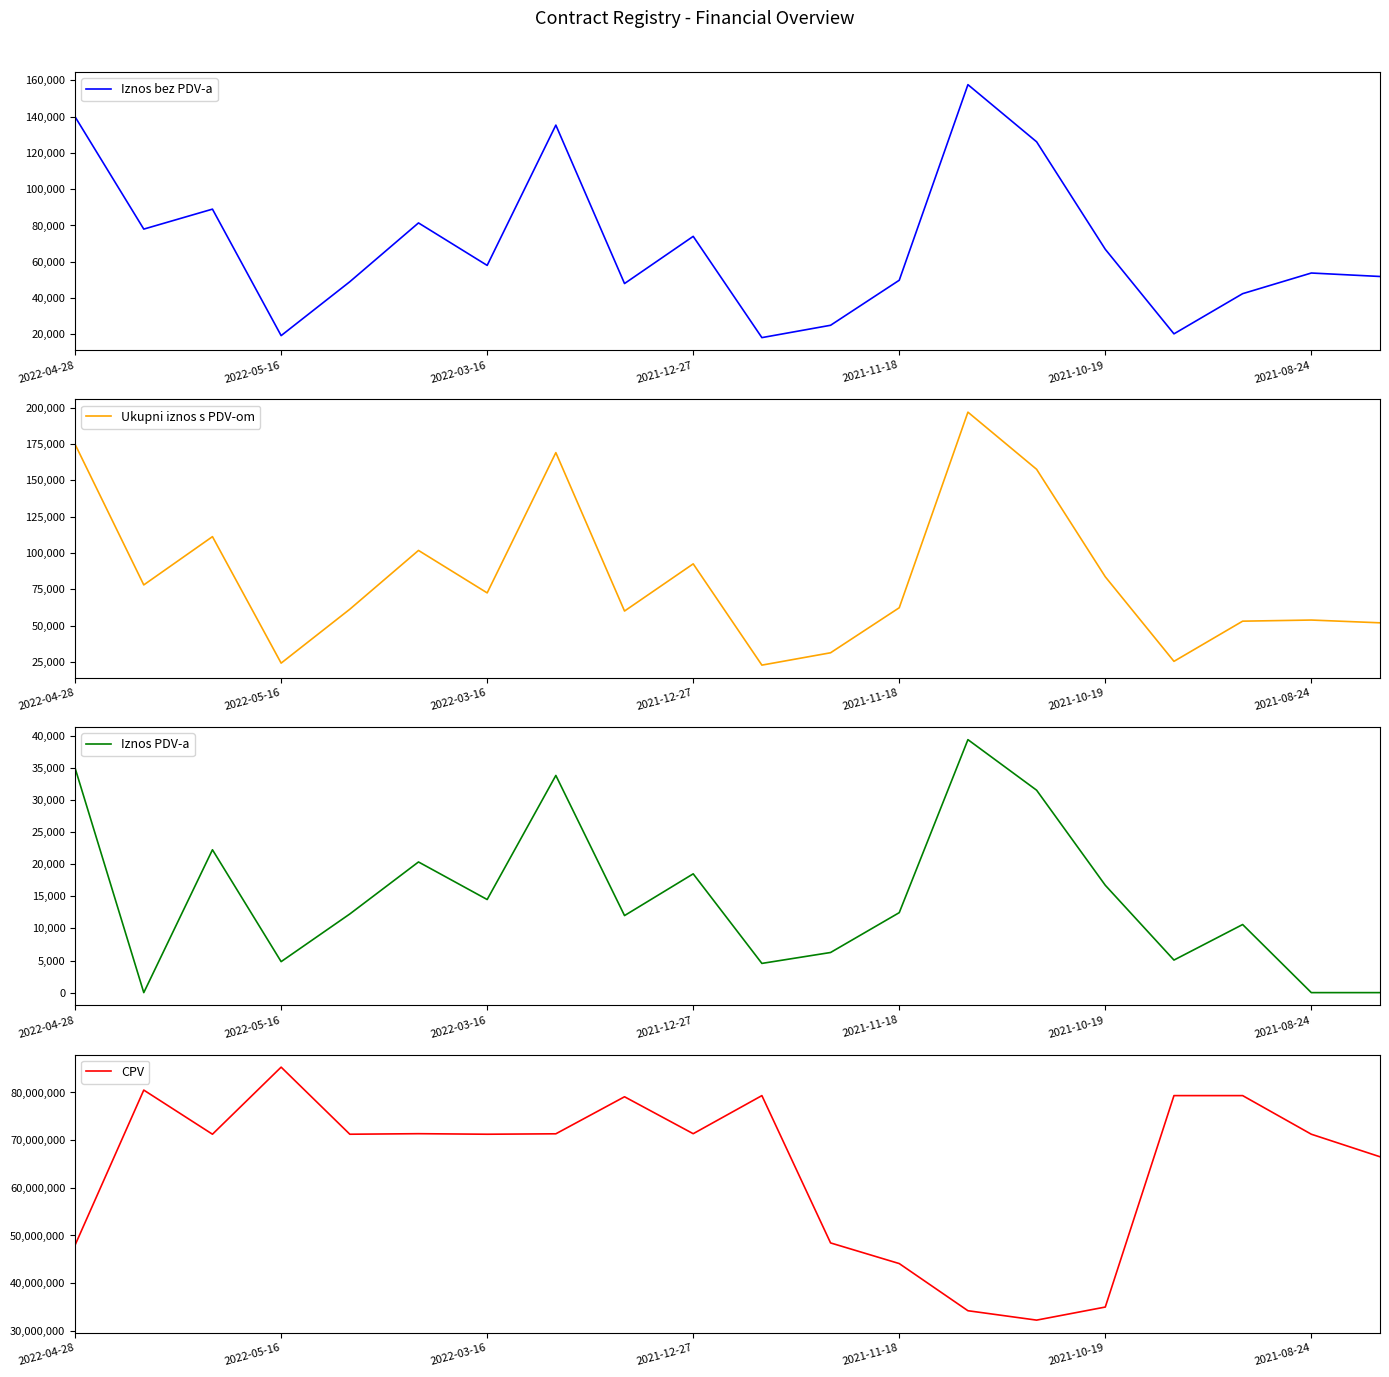

What is the sum of all Iznos PDV-a values?

300043.6